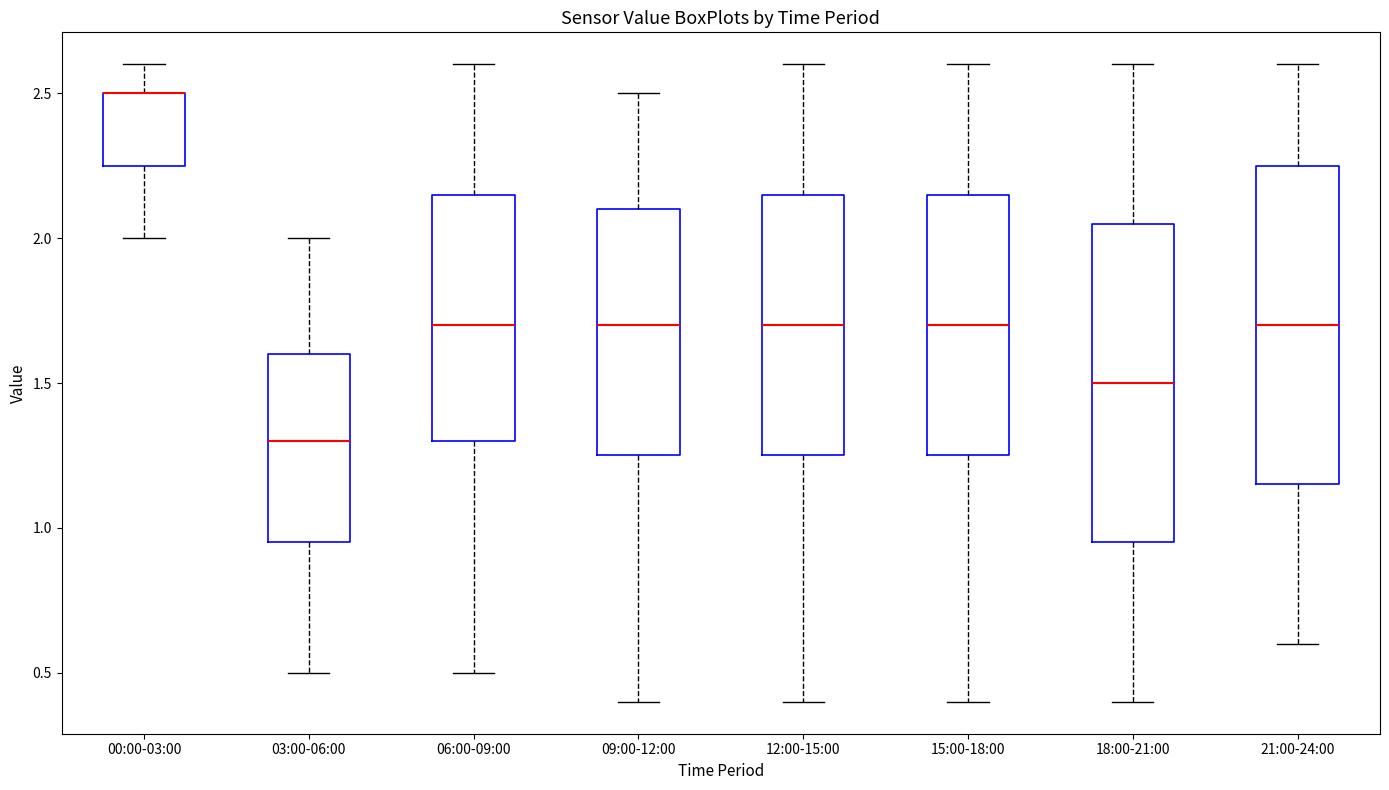

Reading left to right, read every box against the y-axis: the position of its median line, the range the box covers, and the ends of its whiskers. The values are not printed on the chart, so give them approximately, as read against the axis.

00:00-03:00: median 2.50 (drawn on the box's upper edge), box 2.25 to 2.50, whiskers 2.00 to 2.60
03:00-06:00: median 1.30, box 0.95 to 1.60, whiskers 0.50 to 2.00
06:00-09:00: median 1.70, box 1.30 to 2.15, whiskers 0.50 to 2.60
09:00-12:00: median 1.70, box 1.25 to 2.10, whiskers 0.40 to 2.50
12:00-15:00: median 1.70, box 1.25 to 2.15, whiskers 0.40 to 2.60
15:00-18:00: median 1.70, box 1.25 to 2.15, whiskers 0.40 to 2.60
18:00-21:00: median 1.50, box 0.95 to 2.05, whiskers 0.40 to 2.60
21:00-24:00: median 1.70, box 1.15 to 2.25, whiskers 0.60 to 2.60